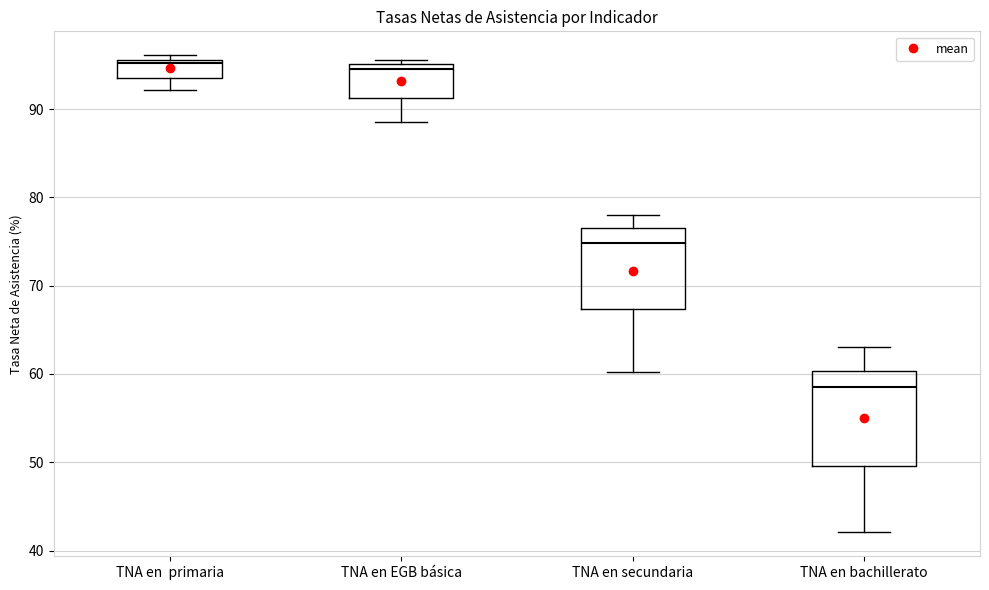

Reading left to right, transcribe this box plot: for each box, give where its median line is, the range the box spans, and where its two whiskers end, as read against the y-axis. The values are not printed on the chart, so give them approximately, as read against the axis.

TNA en primaria: median 95, box 93 to 96, whiskers 92 to 96 (just above the box's upper edge)
TNA en EGB básica: median 95 (just below the box's upper edge), box 91 to 95, whiskers 89 to 96
TNA en secundaria: median 75, box 67 to 77, whiskers 60 to 78
TNA en bachillerato: median 59, box 50 to 60, whiskers 42 to 63